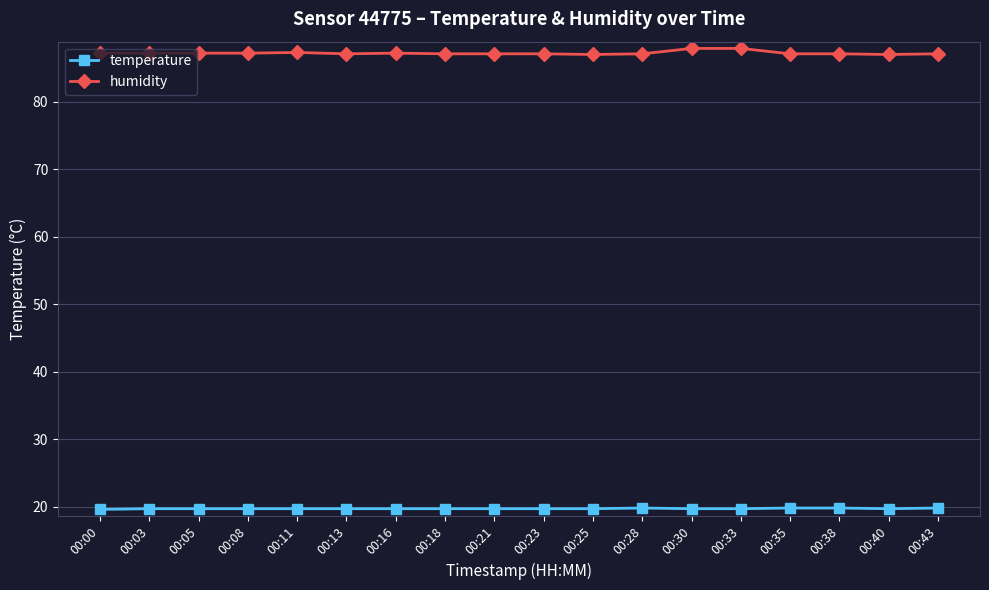

What is the difference between the humidity values at 00:23 and 00:05?

0.1